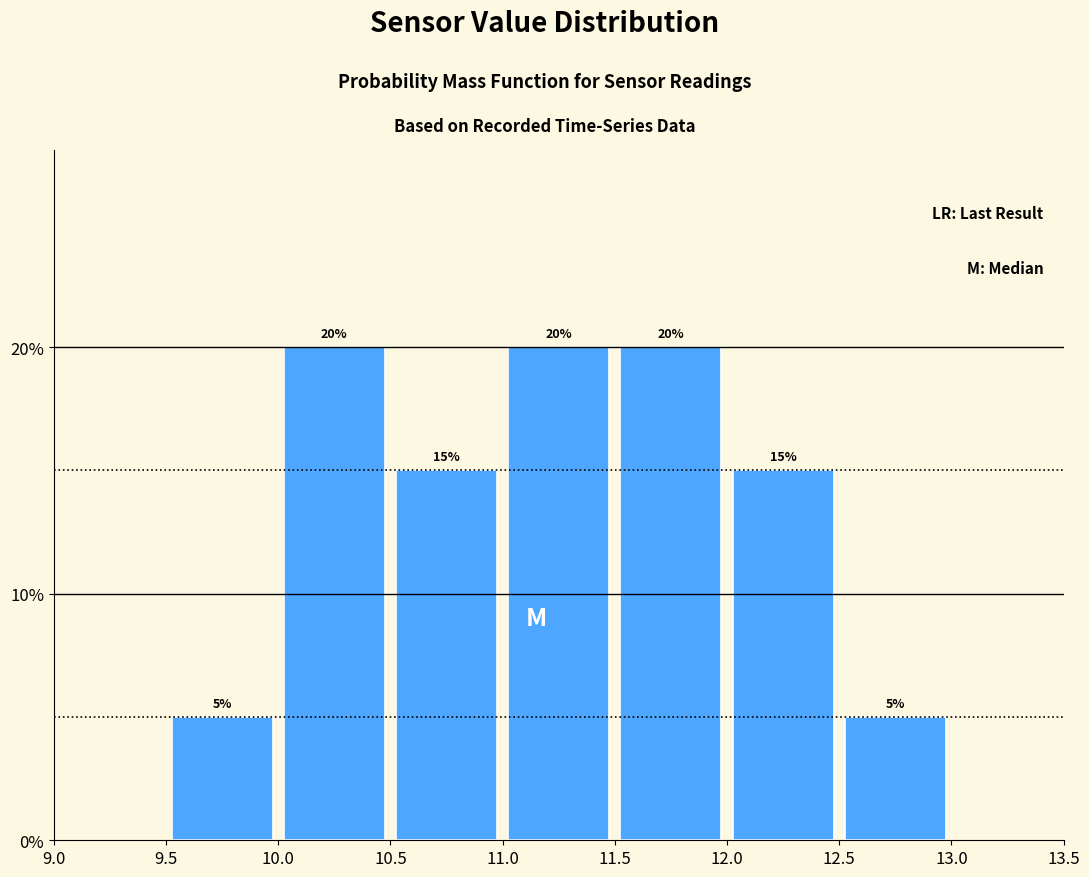

What is the height of the bar covering 12.0 to 12.5 on the x-axis?

15